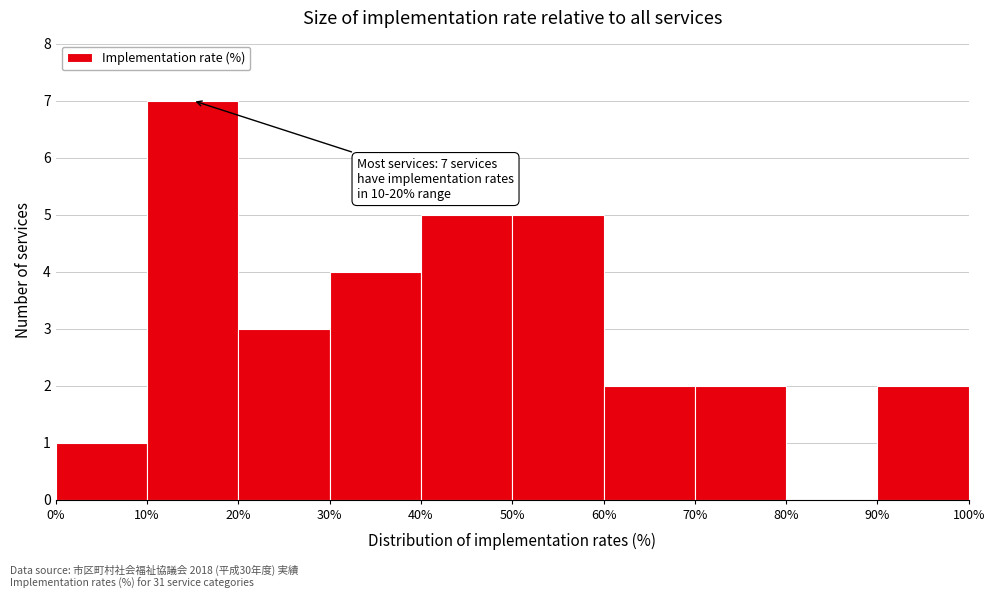

Over which range of the x-axis is the bar tallest?

10% to 20%